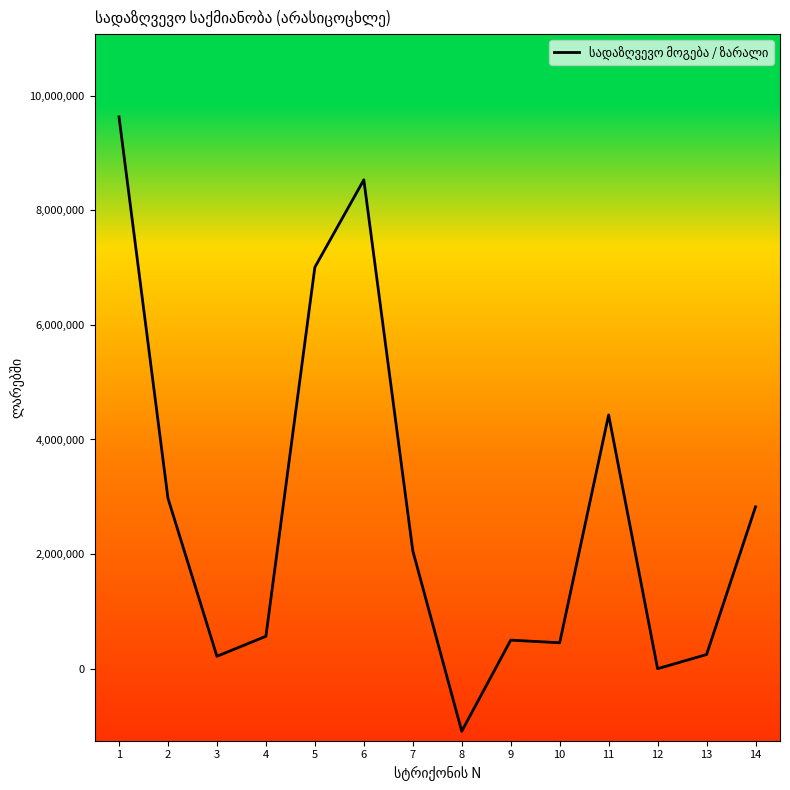

The chart shows a value of 285162.3 at 4. True or false?

False